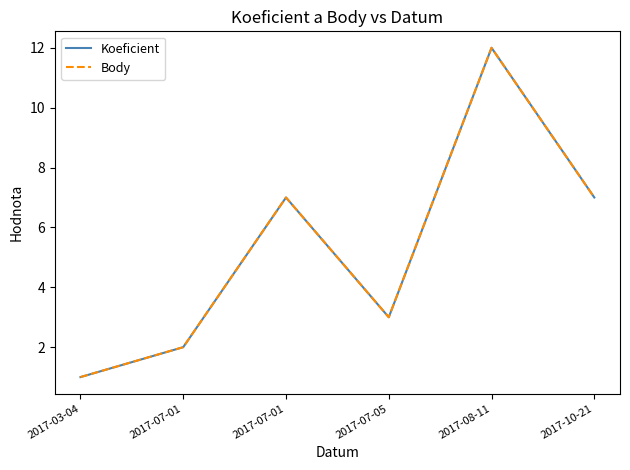

True or false: Body and Koeficient intersect in this chart.

False